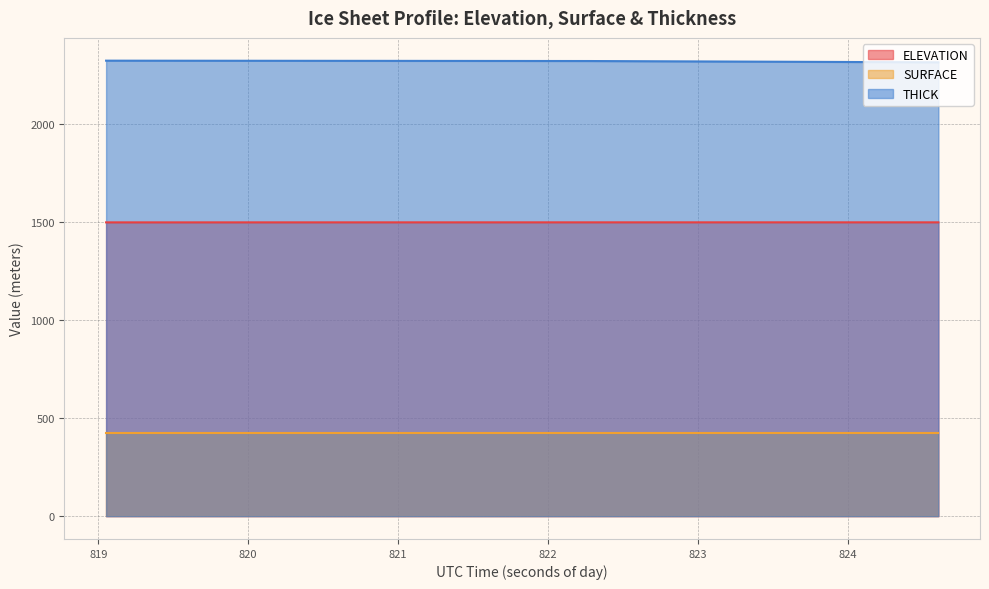

How many values in the ELEVATION series are below 1498?

1